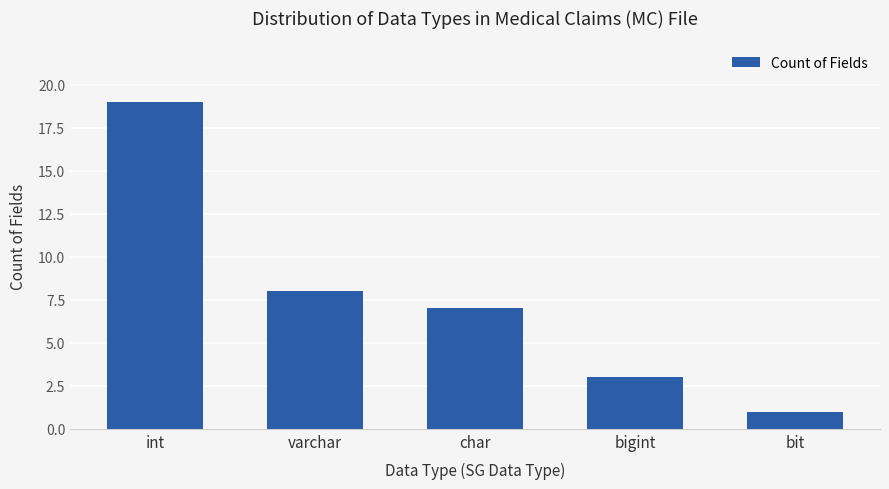

What is the average value?

8